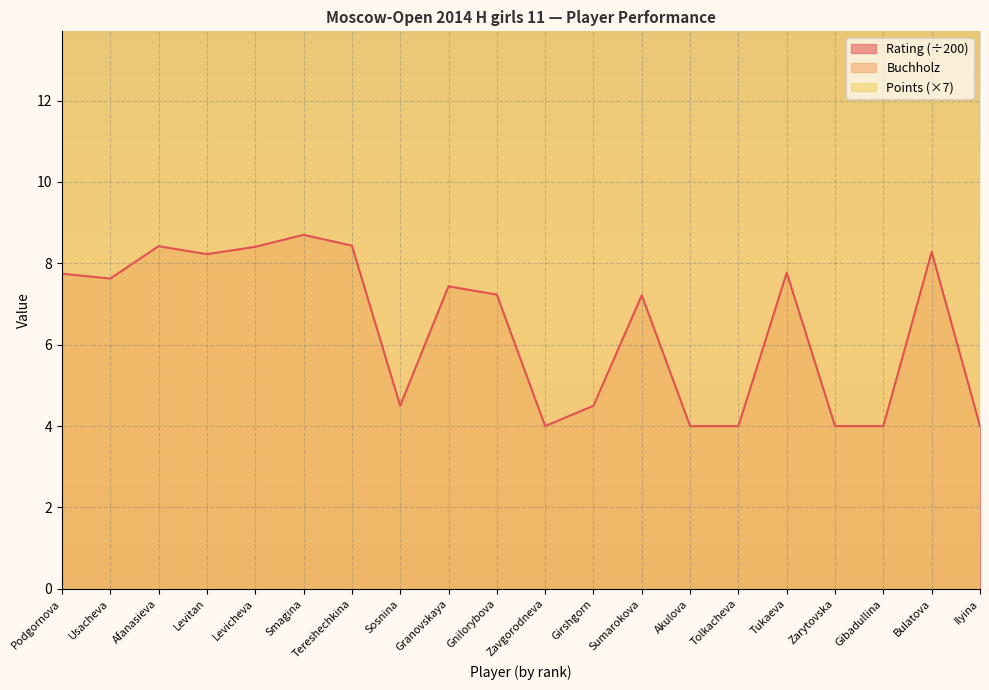

The value of Rating at Sumarokova is 3.3. True or false?

False